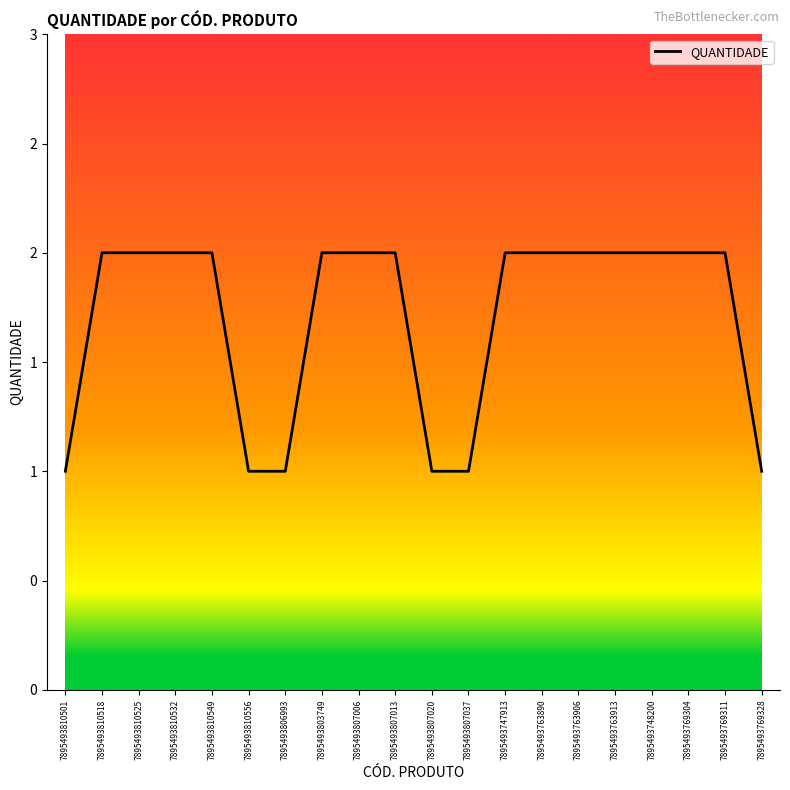

Does the chart display data point markers on the line(s)?

No